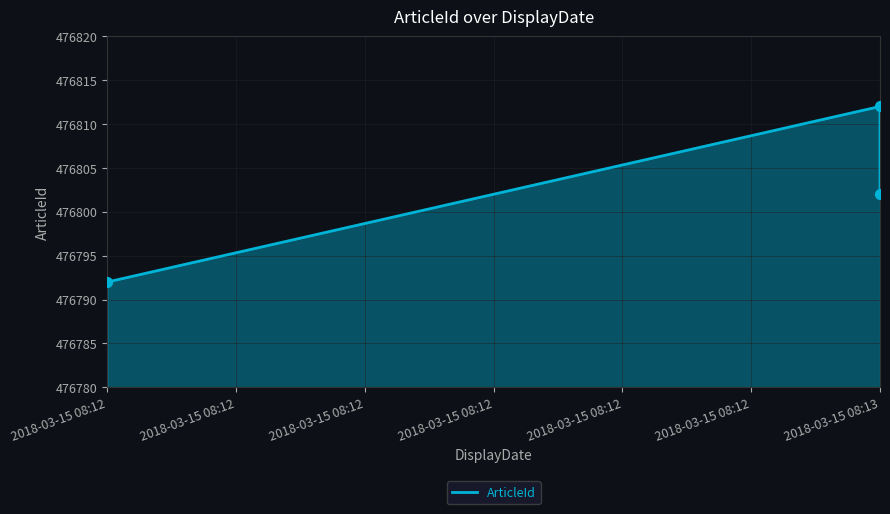

Which series reaches the minimum Y coordinate?

ArticleId